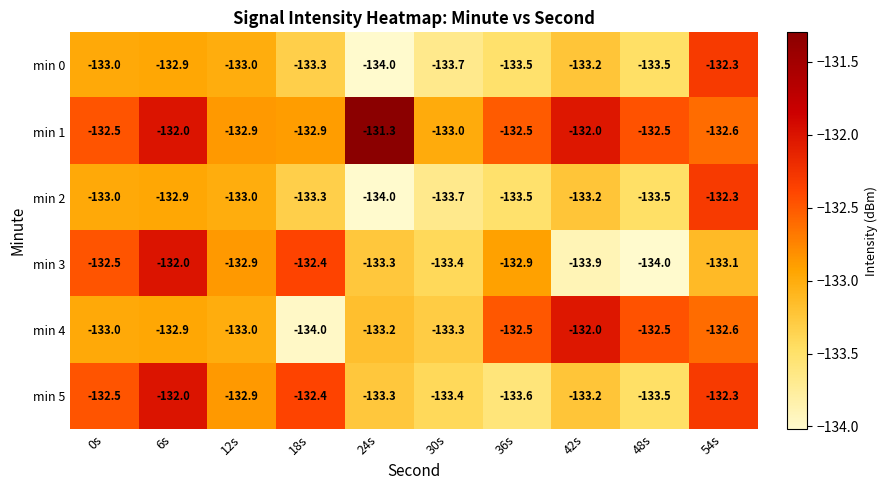

At which category is the sum across all series the highest?

6s